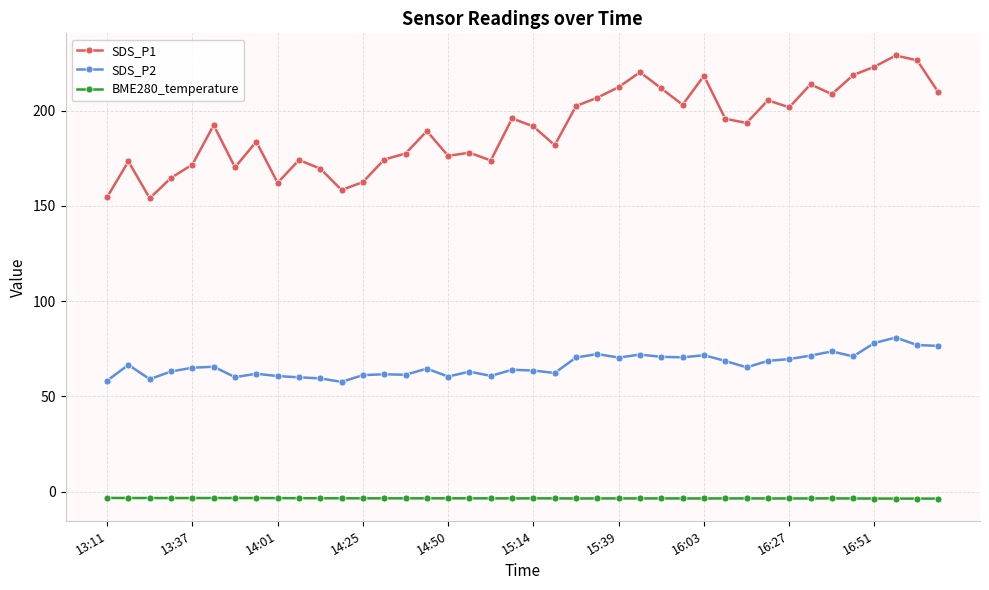

What is the value of the SDS_P1 point at the 5th from the left?

171.7